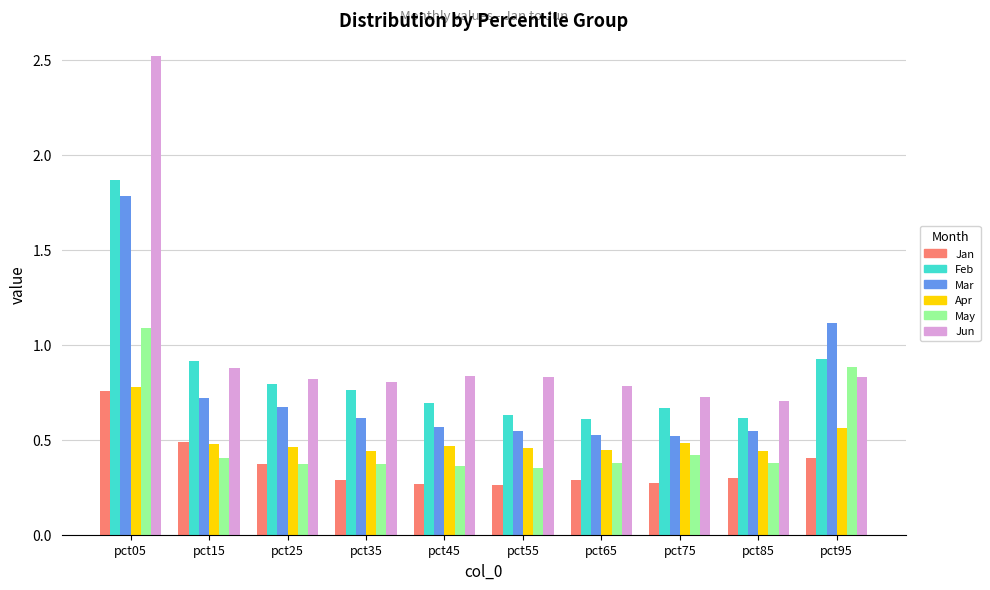

Read the Feb value at pct95.

0.9